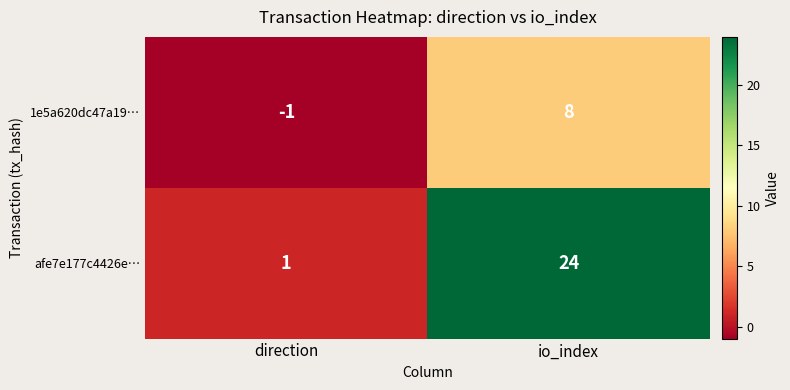

The value of afe7e177c4426e… at direction is 1. True or false?

True